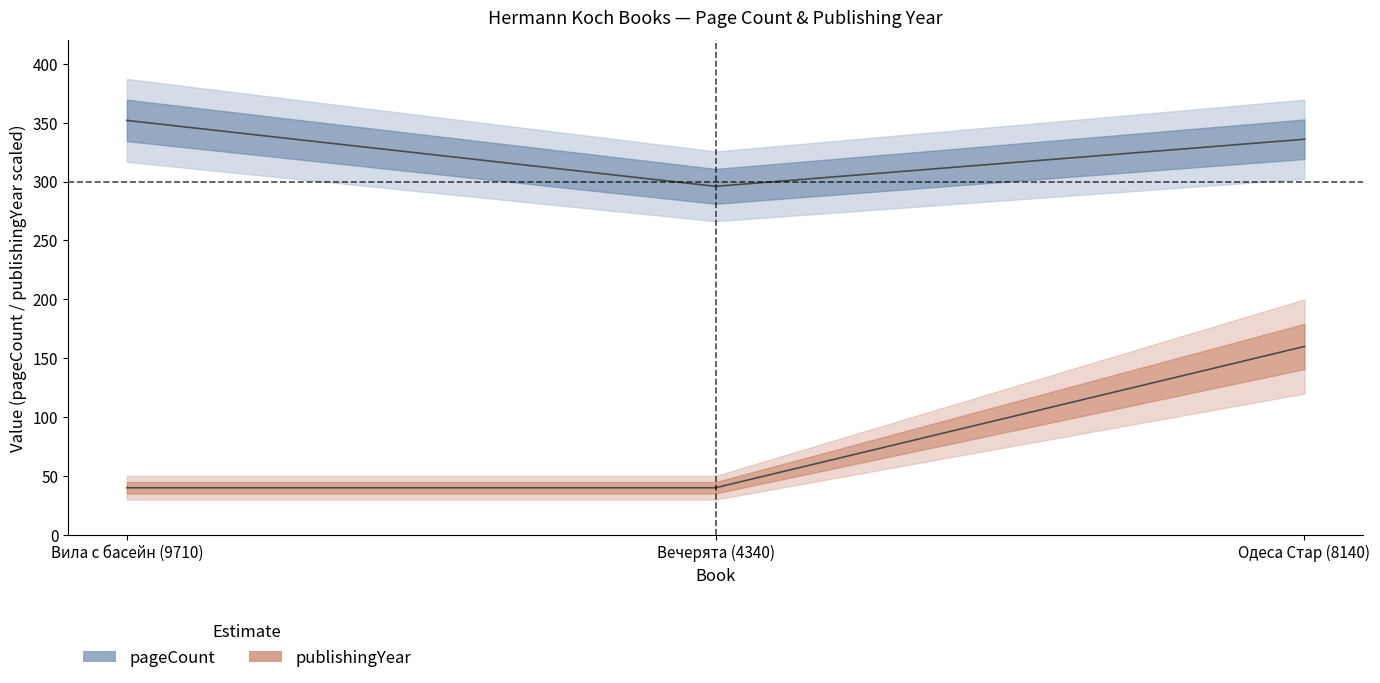

Reading left to right, what are all the values shown in this chart?

pageCount: 352	296	336
publishingYear: 40	40	160